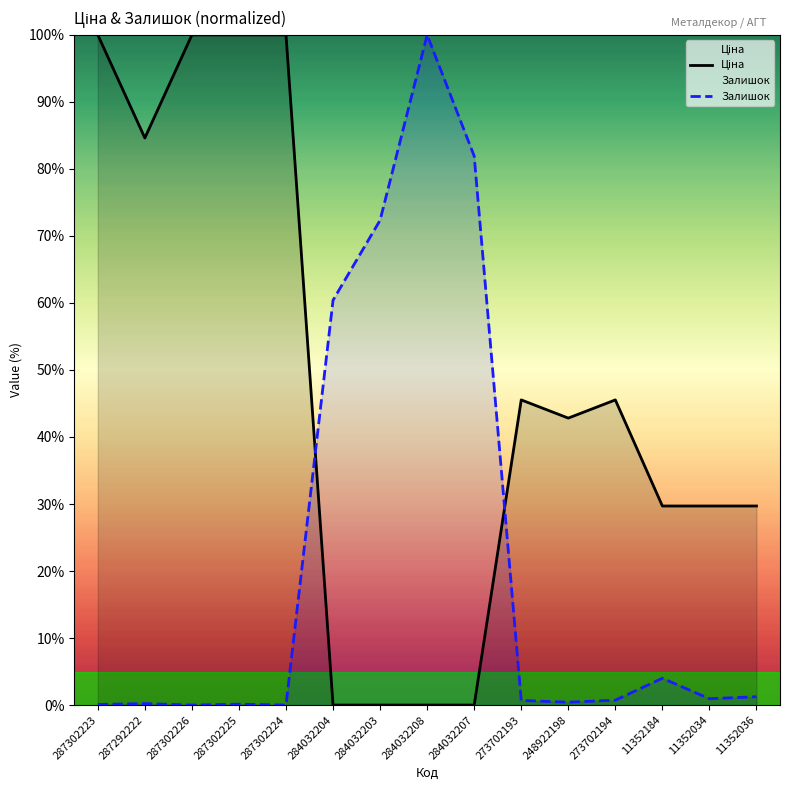

List the series in order of their peak value, lowest first.

Ціна, Залишок